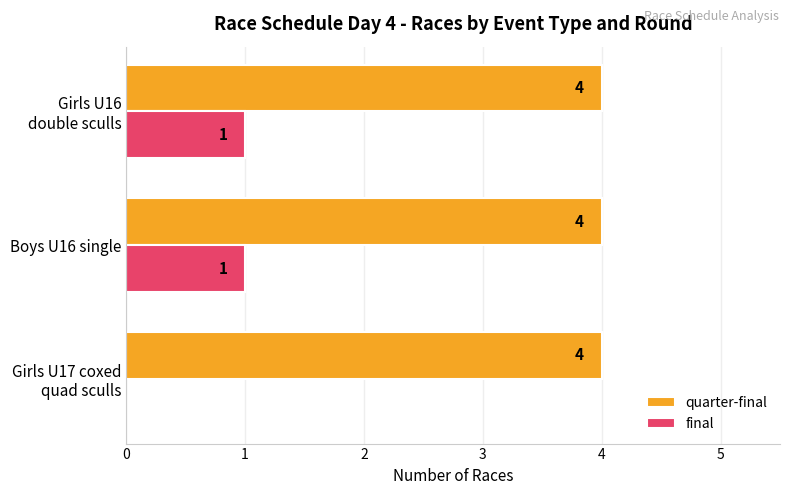

What is the highest value of the quarter-final series?

4